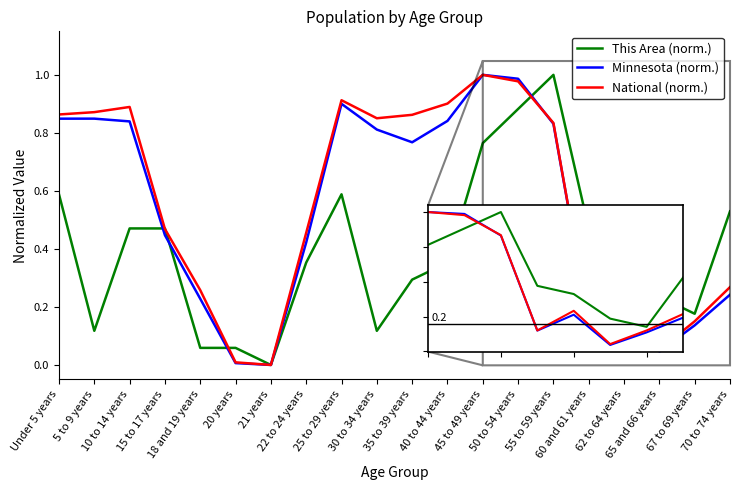

True or false: National (norm.) has a value of 0.9 at 35 to 39 years.

True